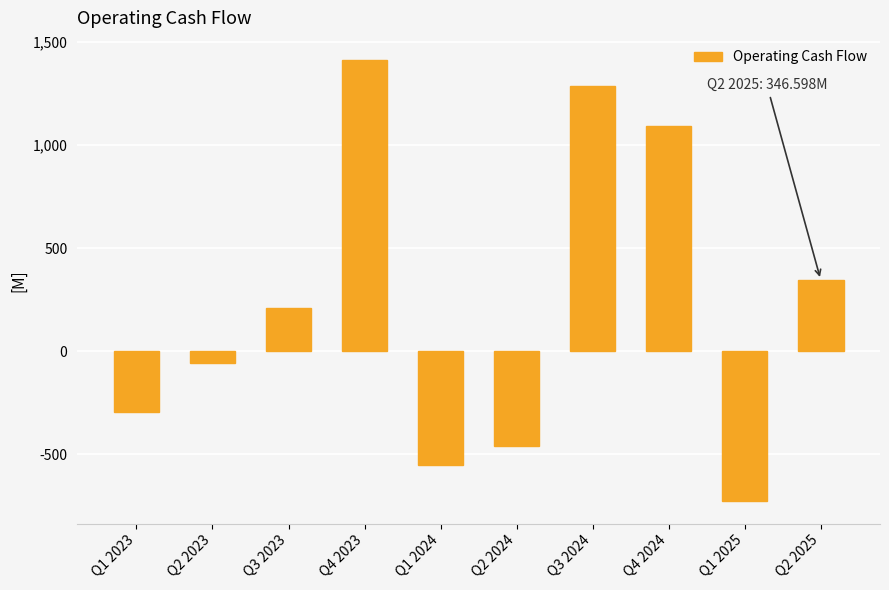

Rank the categories by value from highest to lowest.

Q4 2023, Q3 2024, Q4 2024, Q2 2025, Q3 2023, Q2 2023, Q1 2023, Q2 2024, Q1 2024, Q1 2025